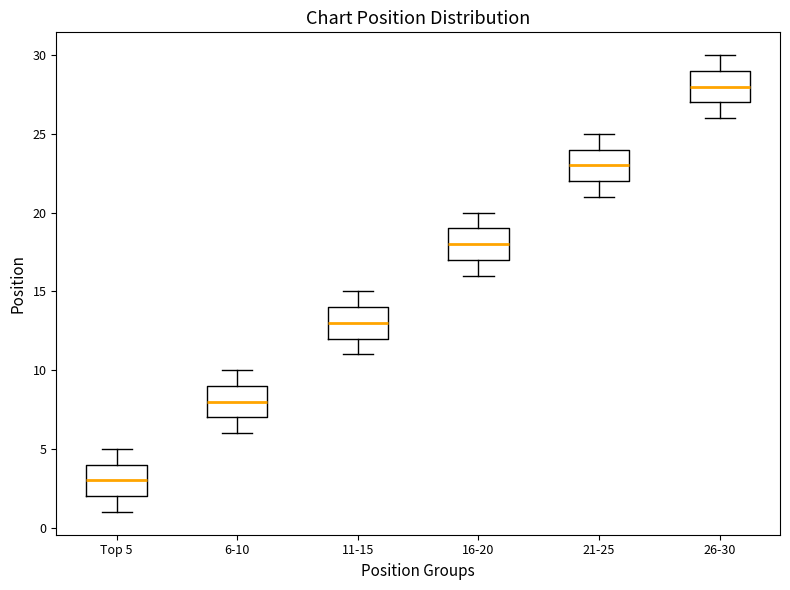

Where is the upper edge of the box for 11-15 on the y-axis? The values are not printed on the chart, so give them approximately, as read against the axis.

14